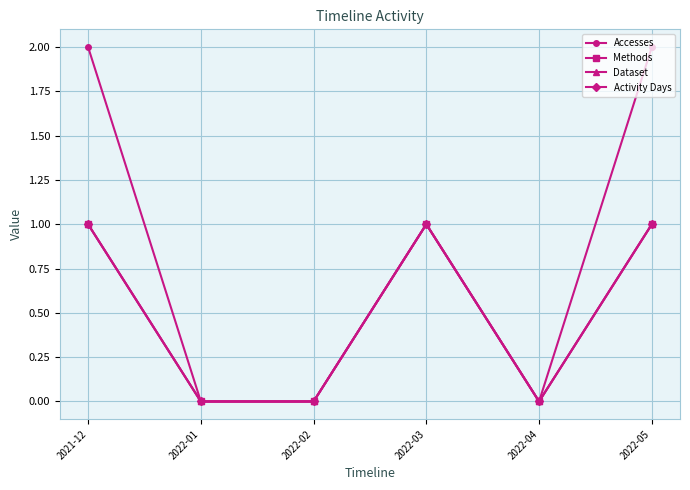

At how many categories does at least one series exceed 0?

3